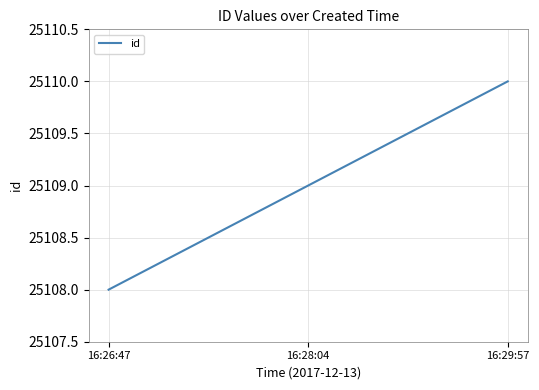

Rank the categories by value from highest to lowest.

16:29:57, 16:28:04, 16:26:47